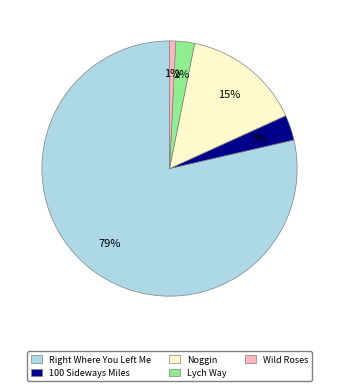

To the nearest percent, what portion does Noggin represent?

15%